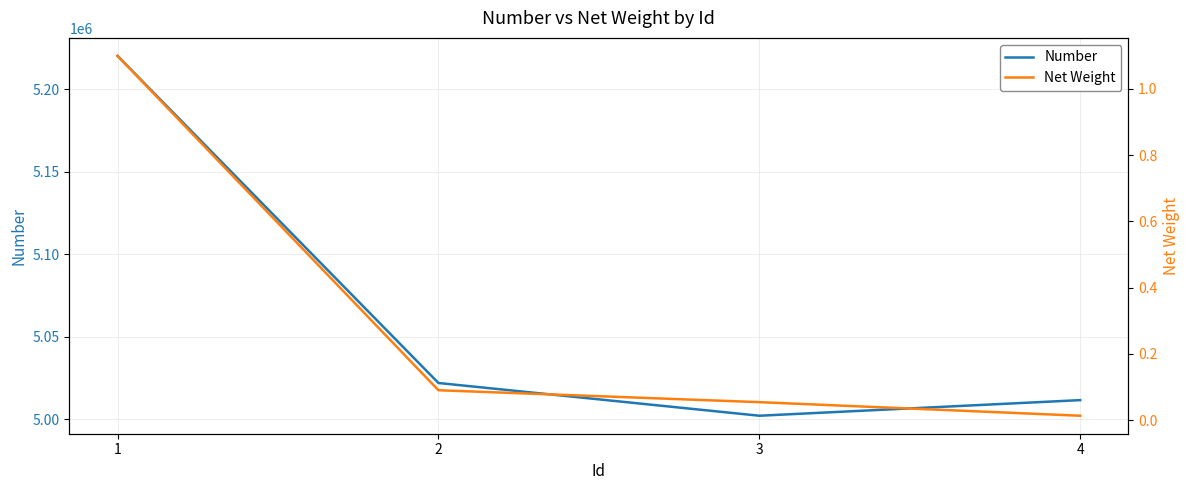

What is the sum of the Number values at 1 and 4?

10231827